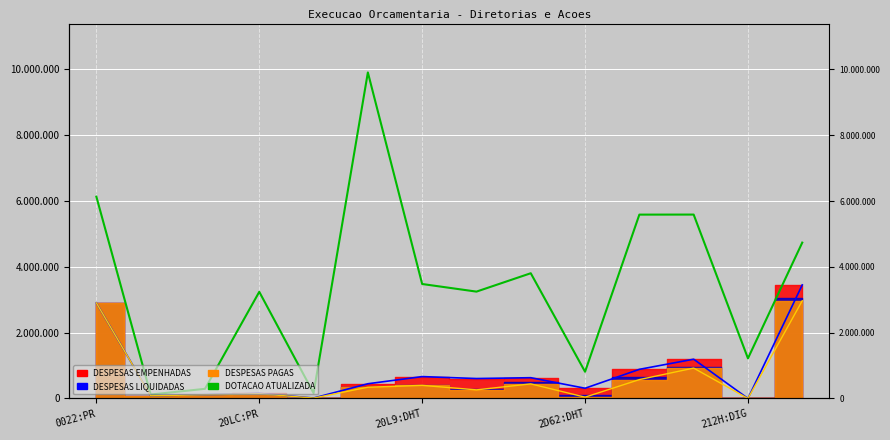

How many points are higher than both their immediate neighbors (excluding endpoints)?

4